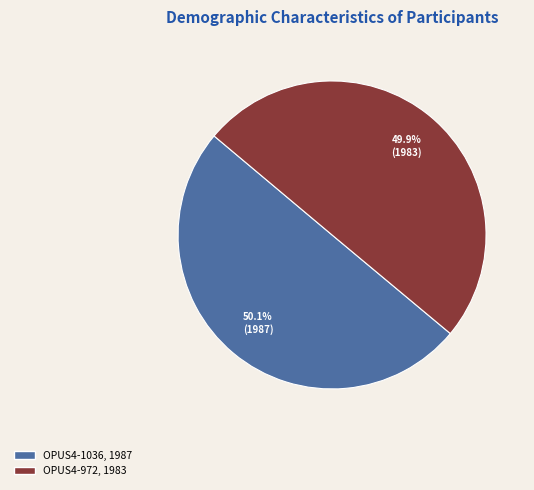

How much of the chart is everything except OPUS4-972?

50.1%